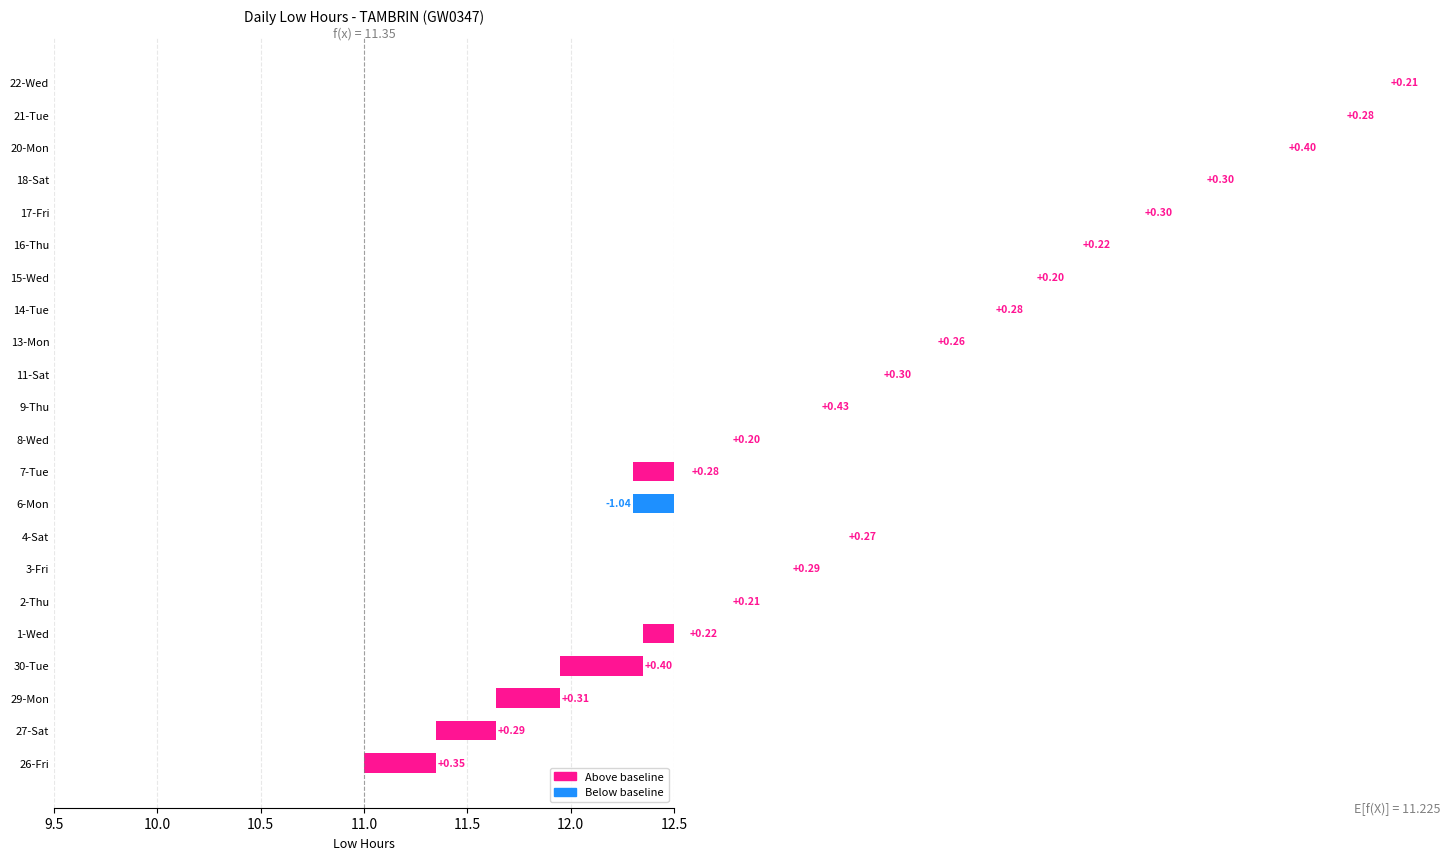

List the labels in order of value, smallest first.

6-Mon, 8-Wed, 15-Wed, 2-Thu, 22-Wed, 1-Wed, 16-Thu, 13-Mon, 4-Sat, 7-Tue, 14-Tue, 21-Tue, 27-Sat, 3-Fri, 11-Sat, 17-Fri, 18-Sat, 29-Mon, 26-Fri, 30-Tue, 20-Mon, 9-Thu